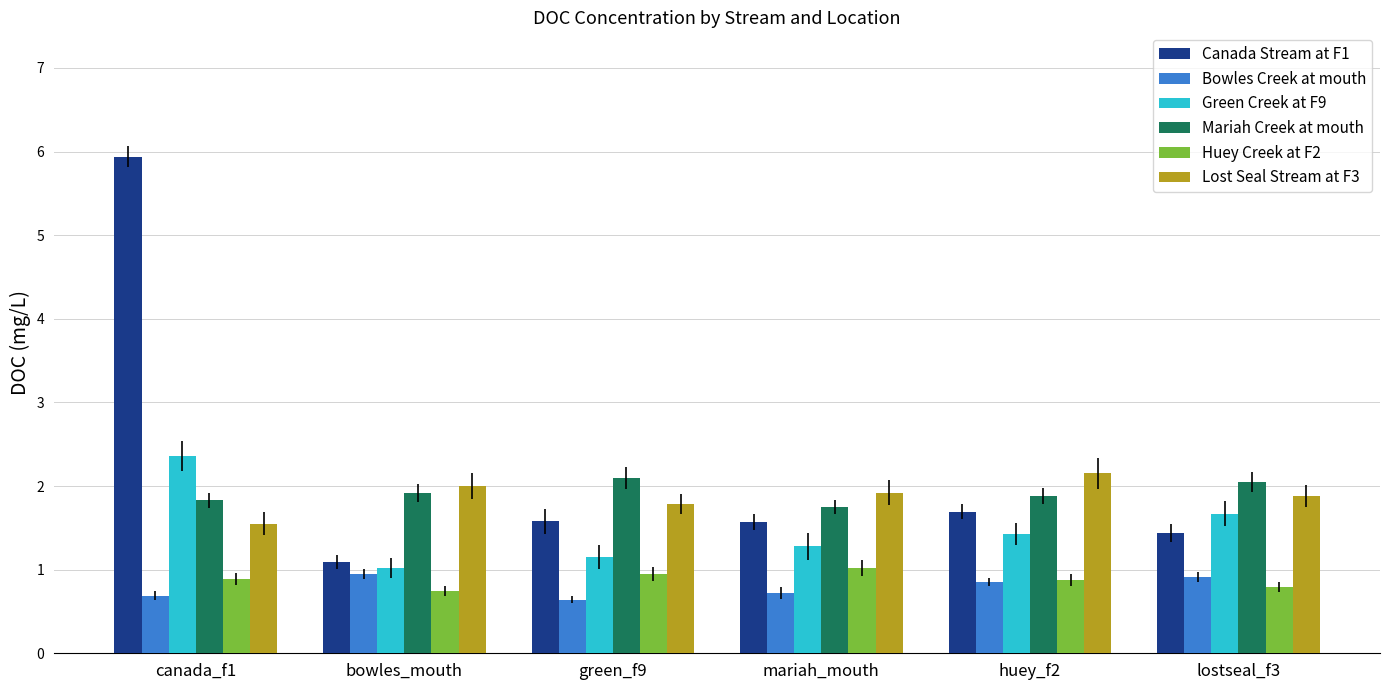

What is the sum of all Huey Creek at F2 values?

5.3